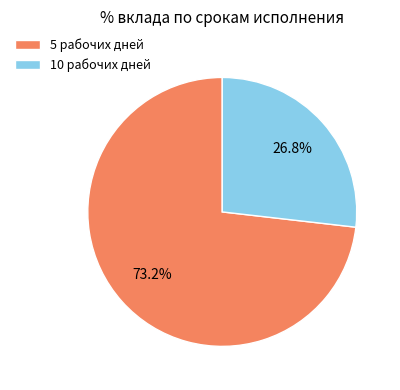

To the nearest percent, what is the average slice percentage?

50%